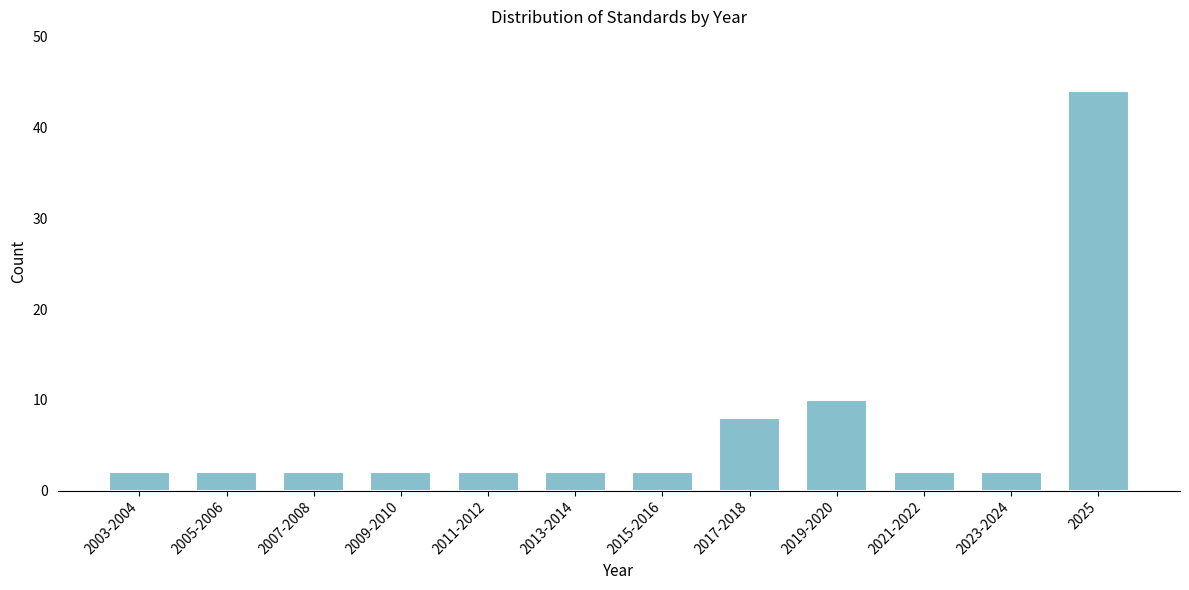

Reading left to right, list all the values displayed in this chart.

2	2	2	2	2	2	2	8	10	2	2	44